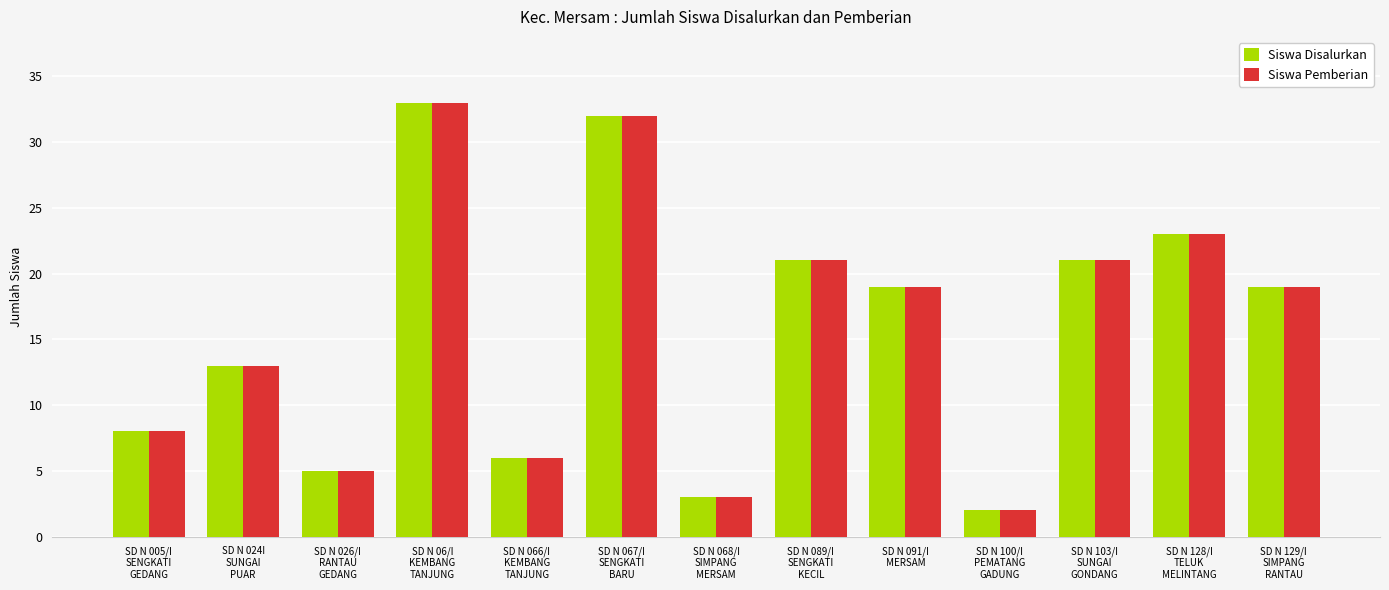

The value of Siswa Disalurkan at SD N 067/I
SENGKATI
BARU is 9. True or false?

False